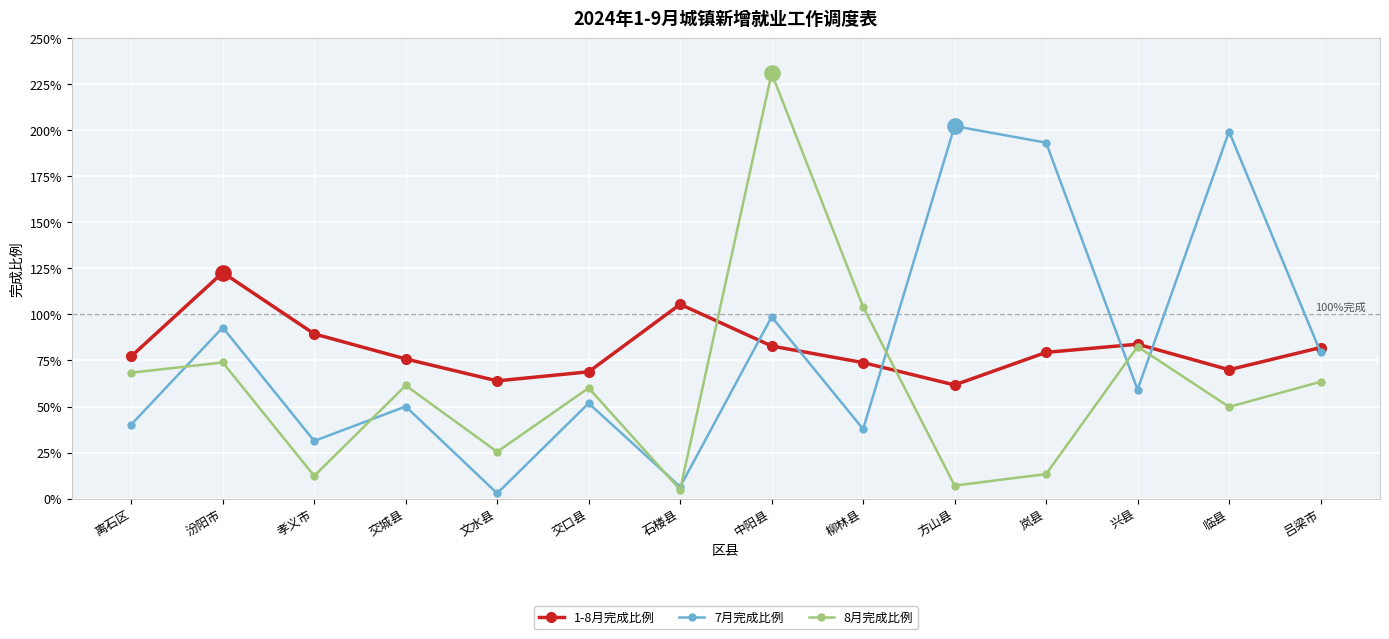

Does the chart have visible grid lines?

Yes